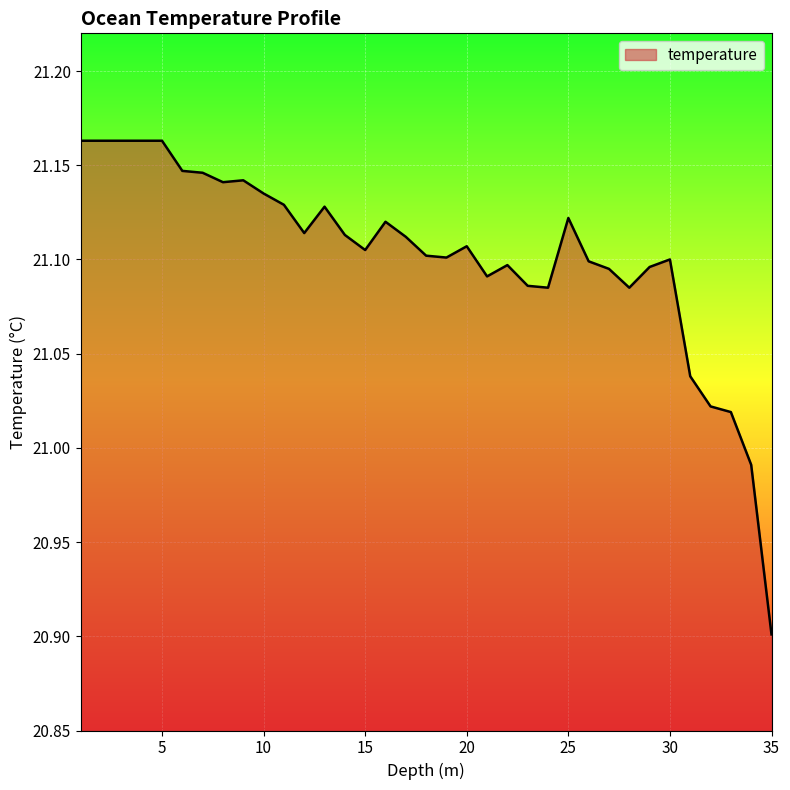

What is the smallest value displayed?

20.9